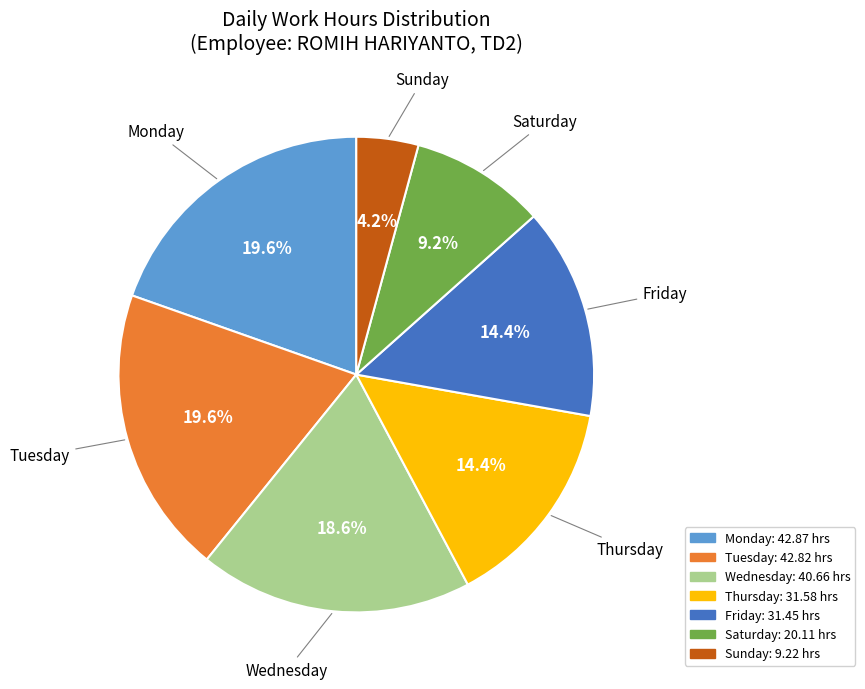

Is there any slice that represents more than half of the pie?

No